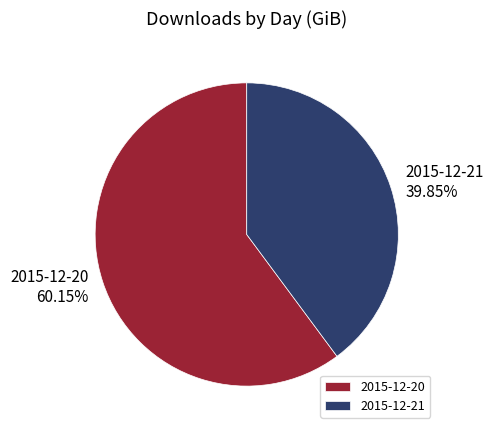

To the nearest percent, what is the average slice percentage?

50%